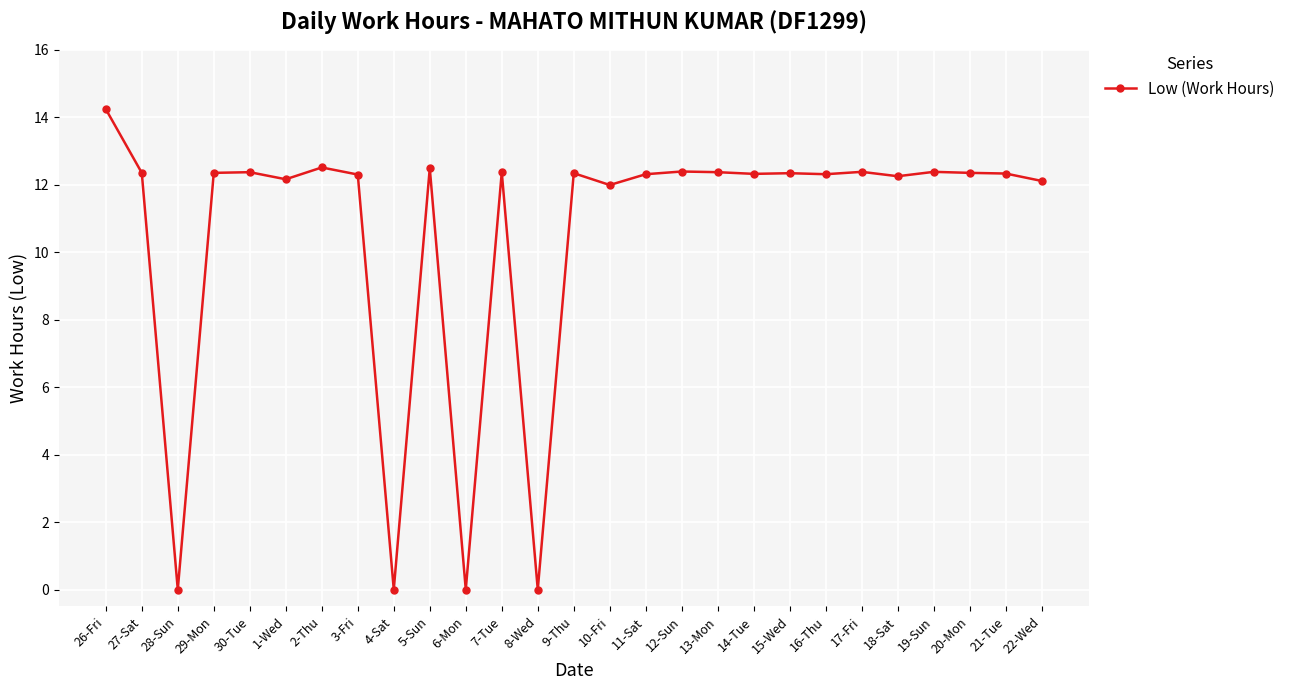

Does the chart have visible grid lines?

Yes